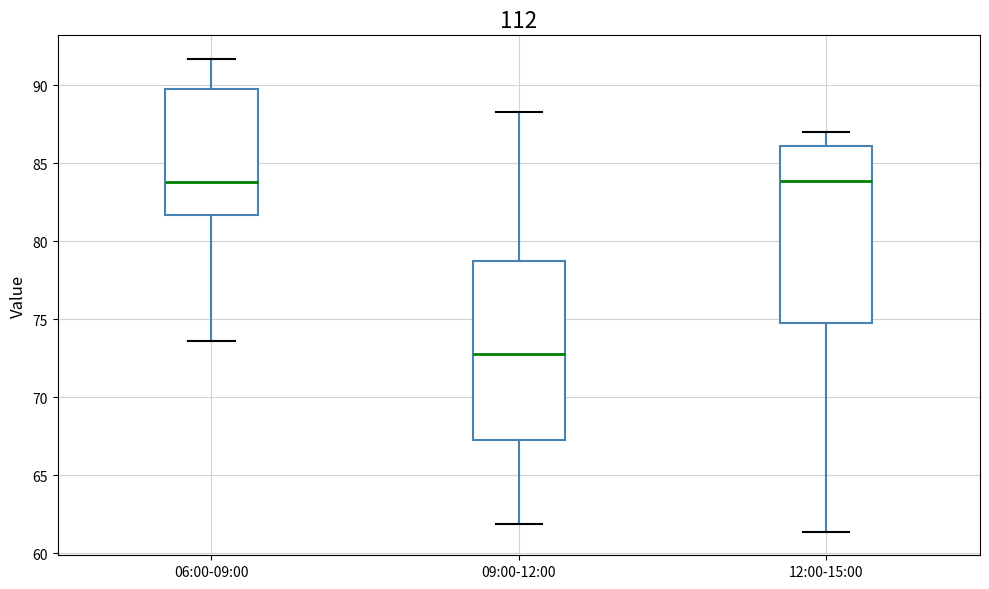

Reading left to right, read every box against the y-axis: the position of its median line, the range the box covers, and the ends of its whiskers. The values are not printed on the chart, so give them approximately, as read against the axis.

06:00-09:00: median 84.0, box 81.5 to 90.0, whiskers 73.5 to 91.5
09:00-12:00: median 73.0, box 67.5 to 79.0, whiskers 62.0 to 88.5
12:00-15:00: median 84.0, box 75.0 to 86.0, whiskers 61.5 to 87.0